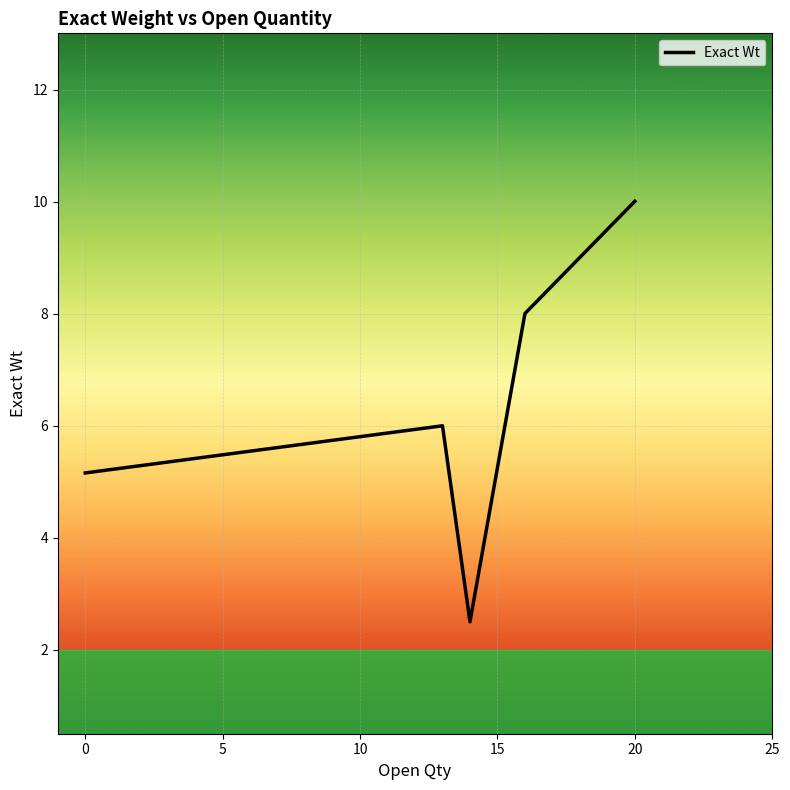

How many interior local valleys (lower than both neighbors) does the data have?

1